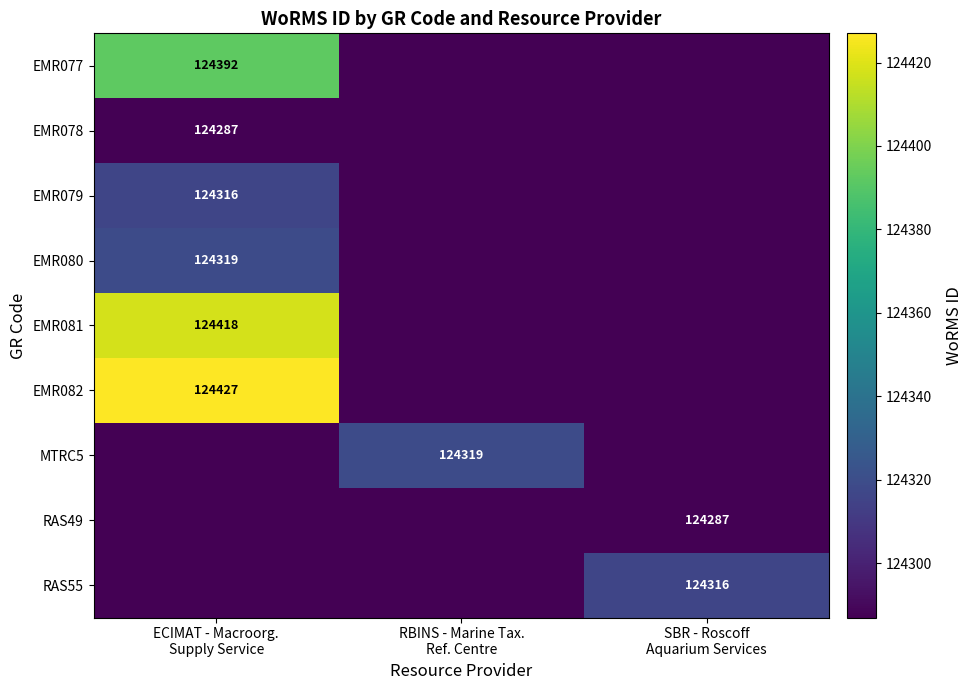

What is the sum of the EMR082 values at ECIMAT - Macroorg. Supply Service and RBINS - Marine Tax. Ref. Centre?

124427